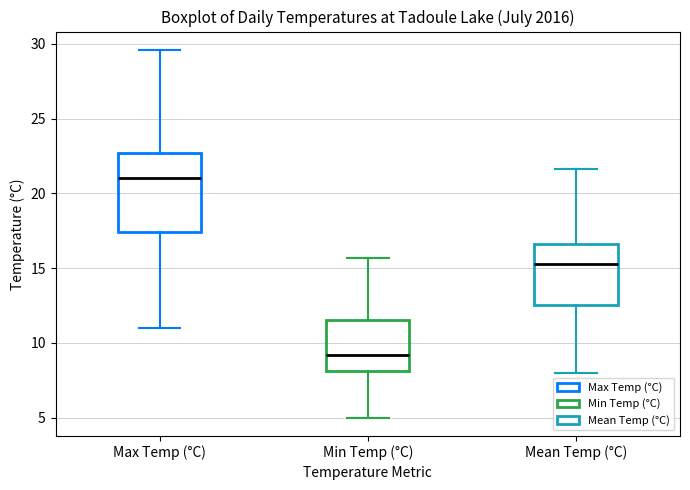

Reading left to right, transcribe this box plot: for each box, give where its median line is, the range the box spans, and where its two whiskers end, as read against the y-axis. The values are not printed on the chart, so give them approximately, as read against the axis.

Max Temp (°C): median 21.0, box 17.5 to 22.5, whiskers 11.0 to 29.5
Min Temp (°C): median 9.0, box 8.0 to 11.5, whiskers 5.0 to 15.5
Mean Temp (°C): median 15.5, box 12.5 to 16.5, whiskers 8.0 to 21.5